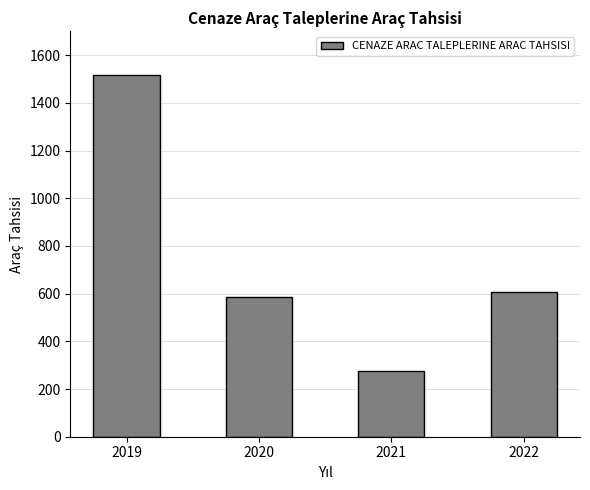

The chart shows a value of 856 at 2022. True or false?

False